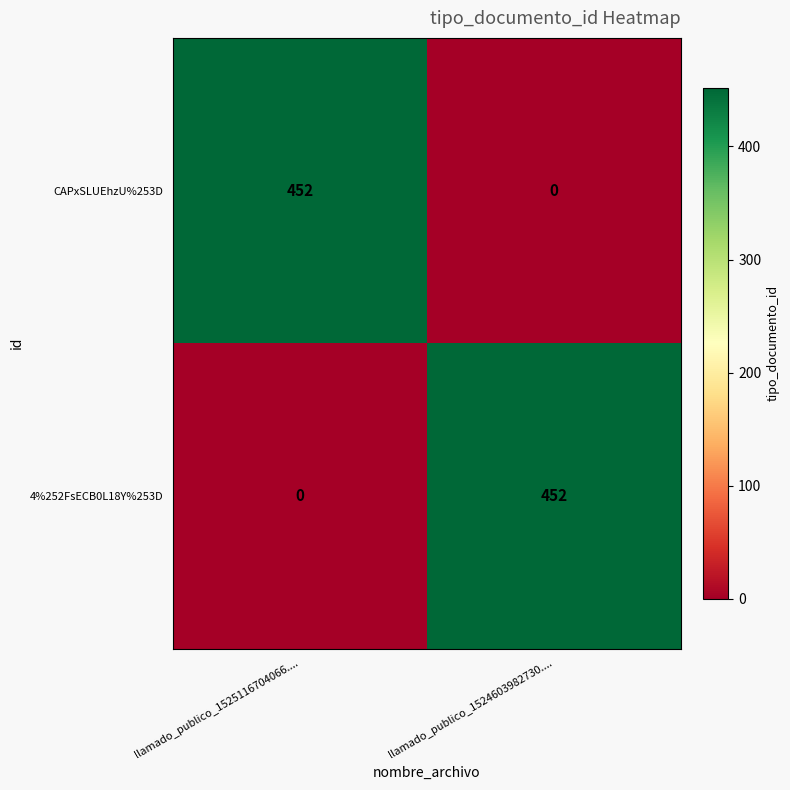

Reading left to right, list all the values displayed in this chart.

CAPxSLUEhzU%253D: llamado_publico_1525116704066....=452	llamado_publico_1524603982730....=0
4%252FsECB0L18Y%253D: llamado_publico_1525116704066....=0	llamado_publico_1524603982730....=452